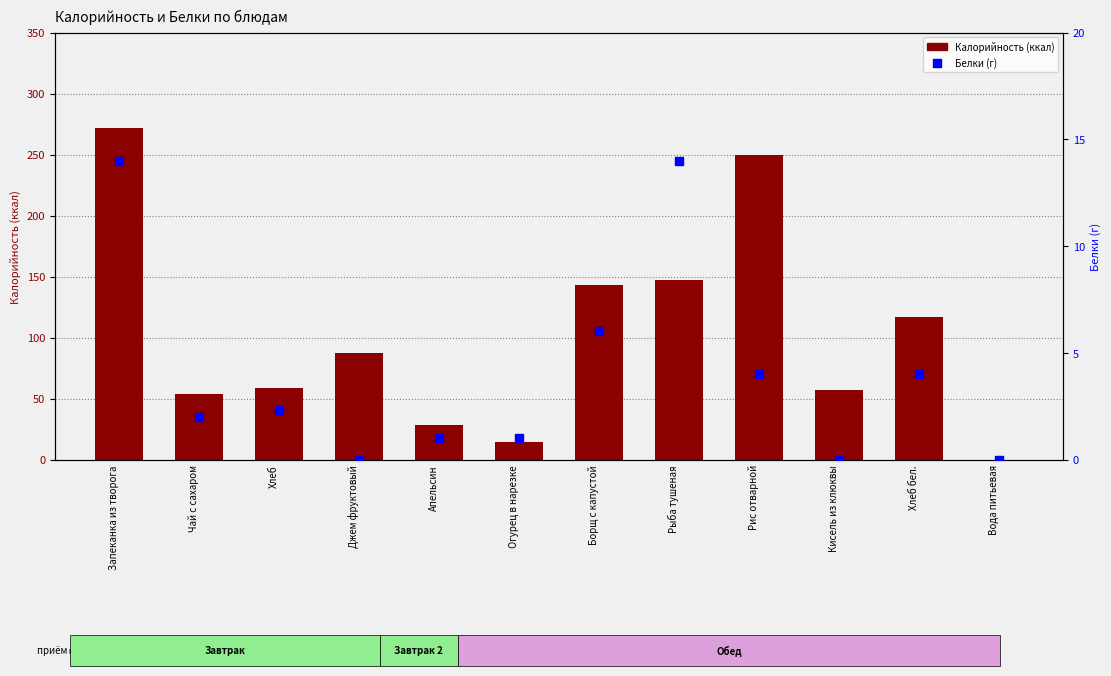

Is the value of Белки (г) at Запеканка из творога greater than the value of Калорийность (ккал) at Борщ с капустой?

No